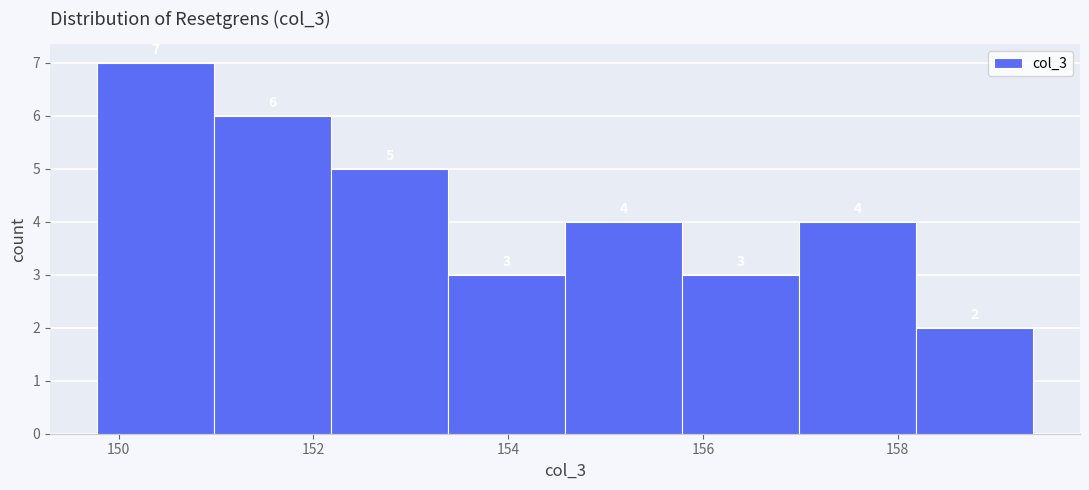

Which range on the x-axis has the tallest bar?

149.8 to 151.0